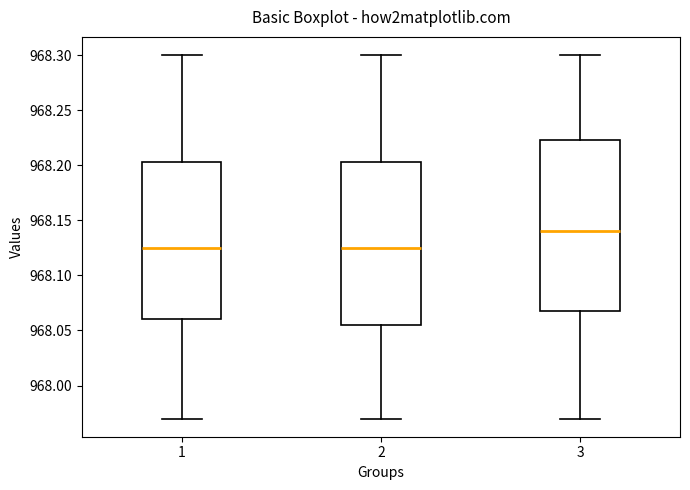

Where is the upper edge of the box at x = 1 on the y-axis? The values are not printed on the chart, so give them approximately, as read against the axis.

968.205